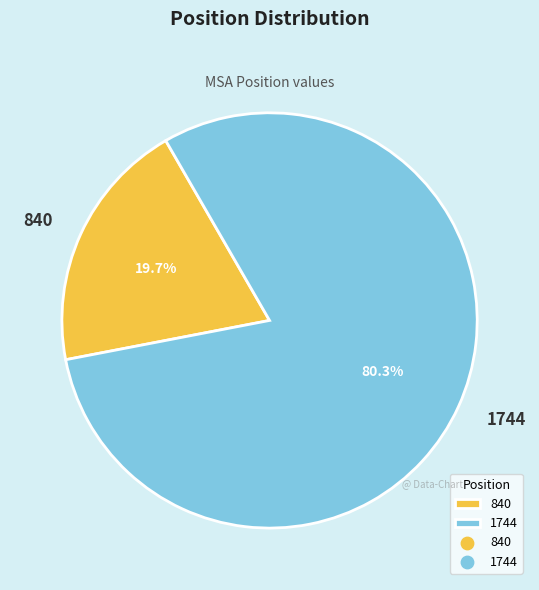

To the nearest percent, what is the average slice percentage?

50%